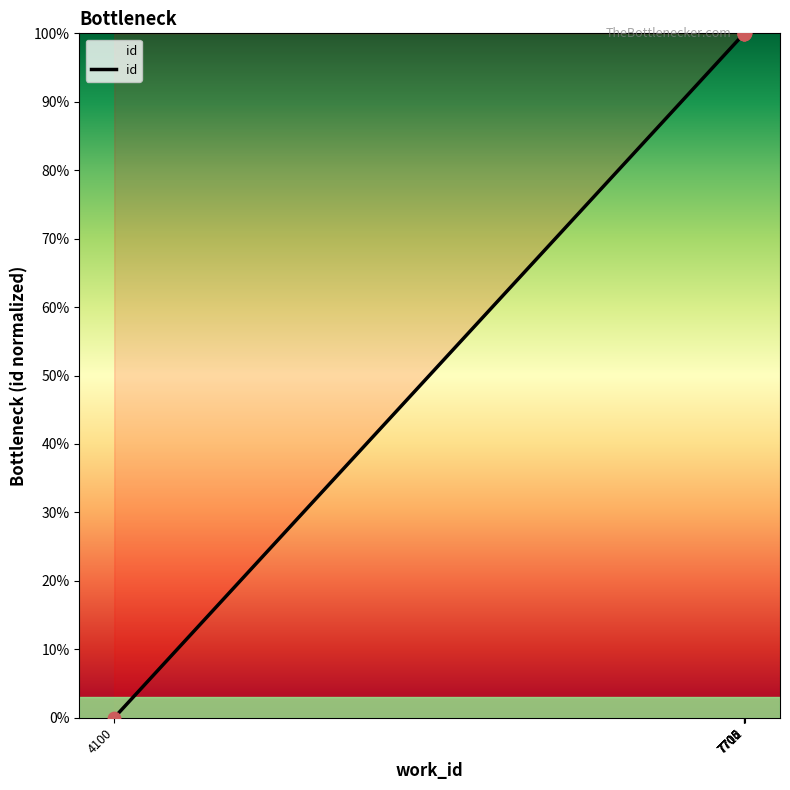

What is the change in value from 4100 to 7708?

+100.0